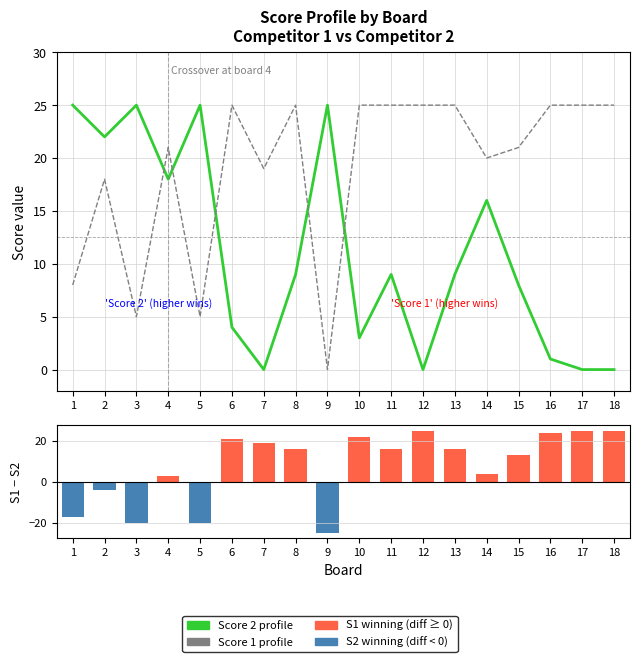

Between 2 and 10, which series saw the biggest shift?

Score difference (S1−S2)